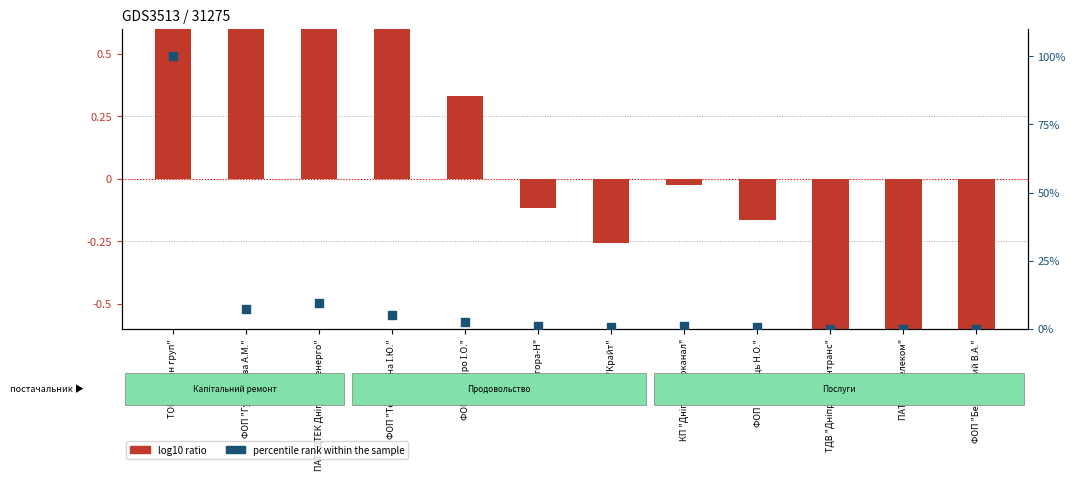

At which category is the sum across all series the highest?

ТОВ "Карон груп"